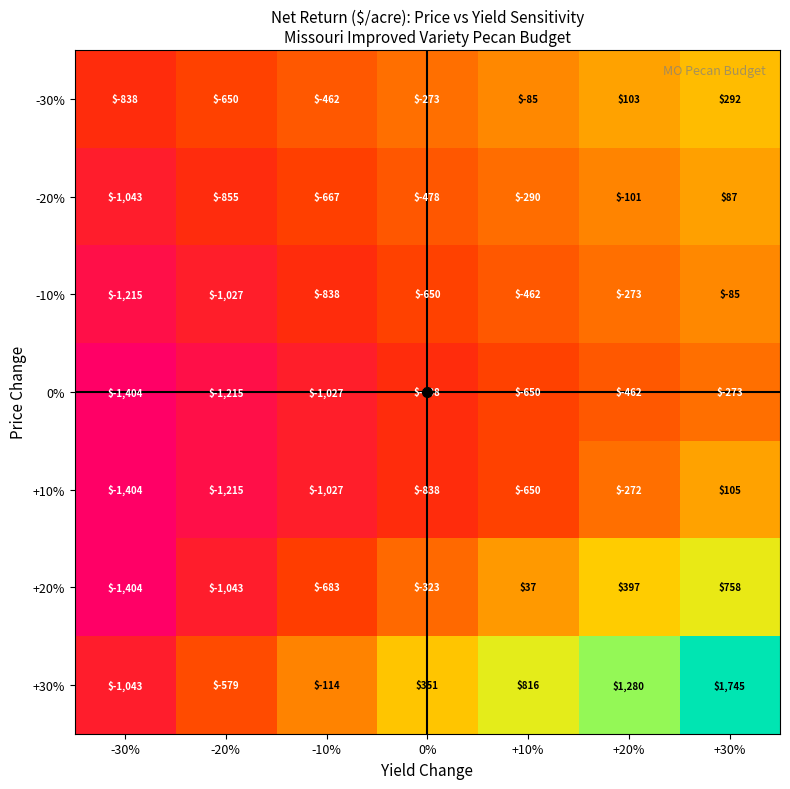

Which series has the largest total across all categories?

+30%